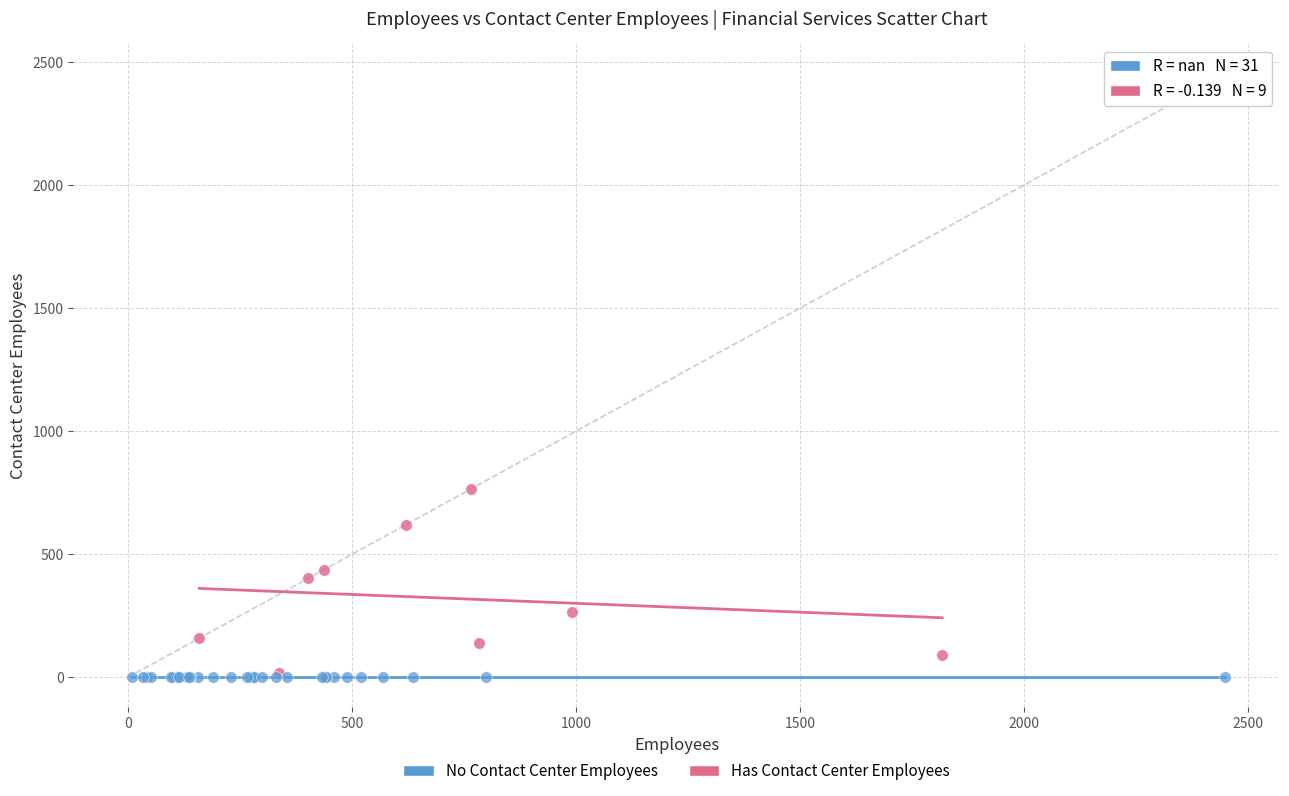

Which series contains the highest Y value?

Has Contact Center Employees